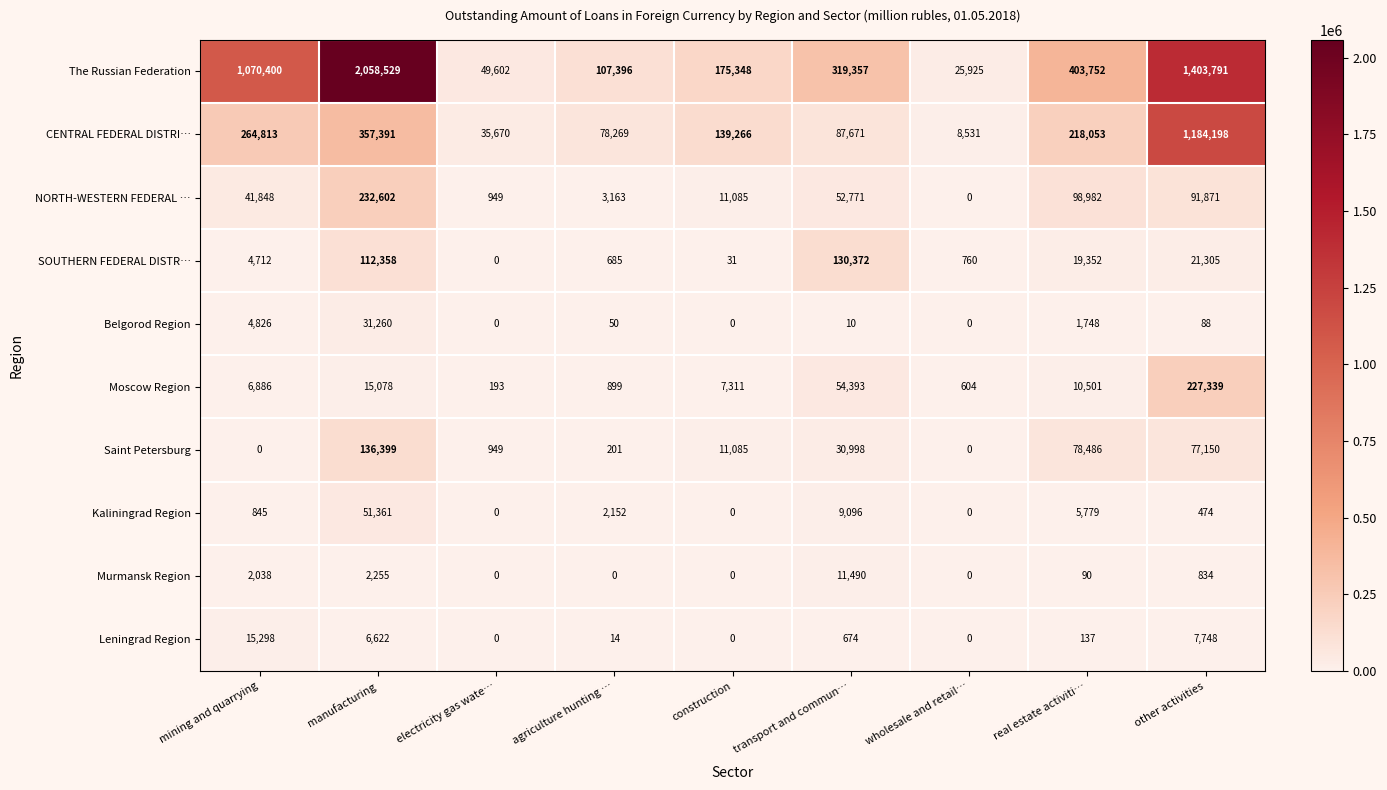

At which label does NORTH-WESTERN FEDERAL … reach its peak?

manufacturing